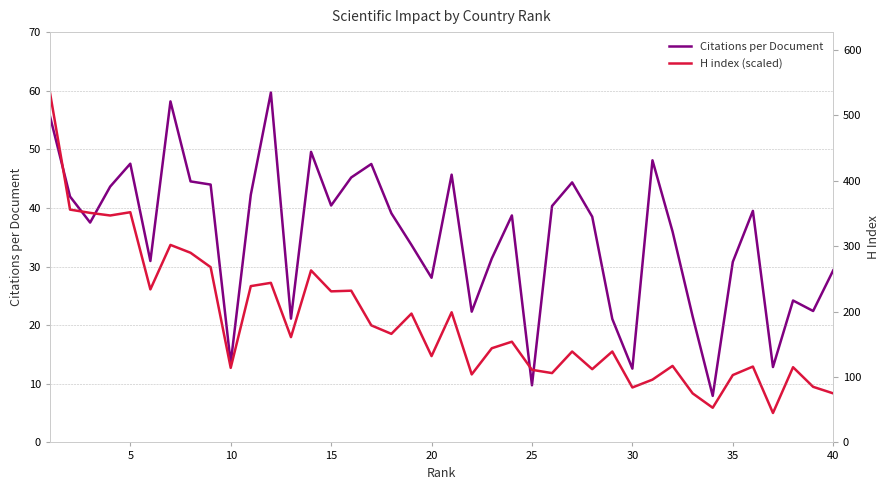

At how many categories does at least one series exceed 22?

32